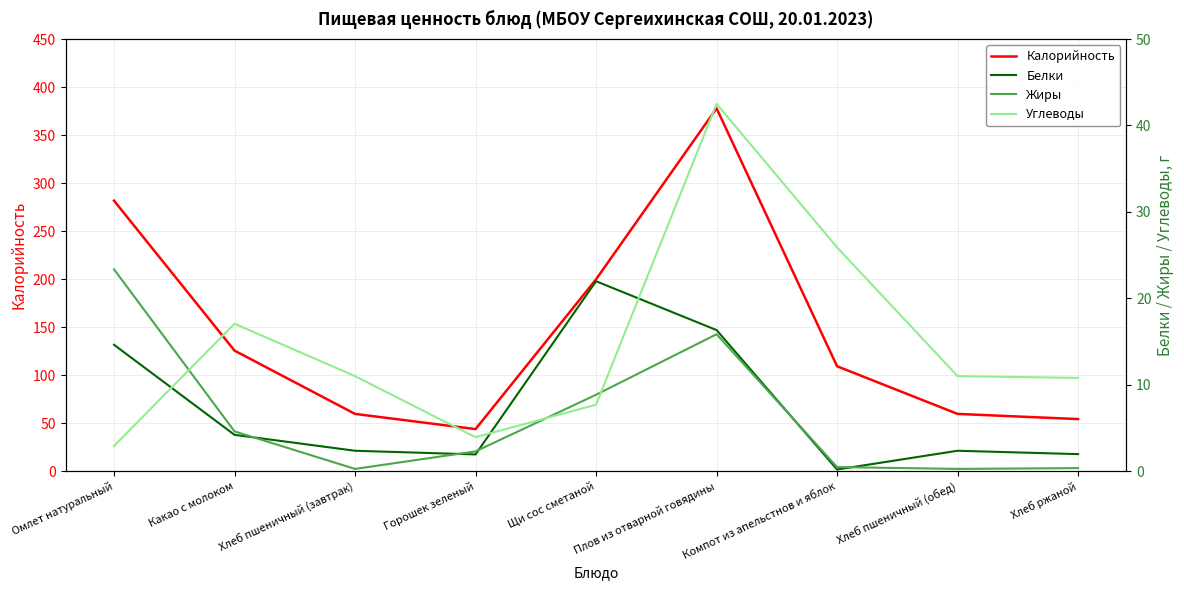

Is this an area chart (filled region under the line)?

No